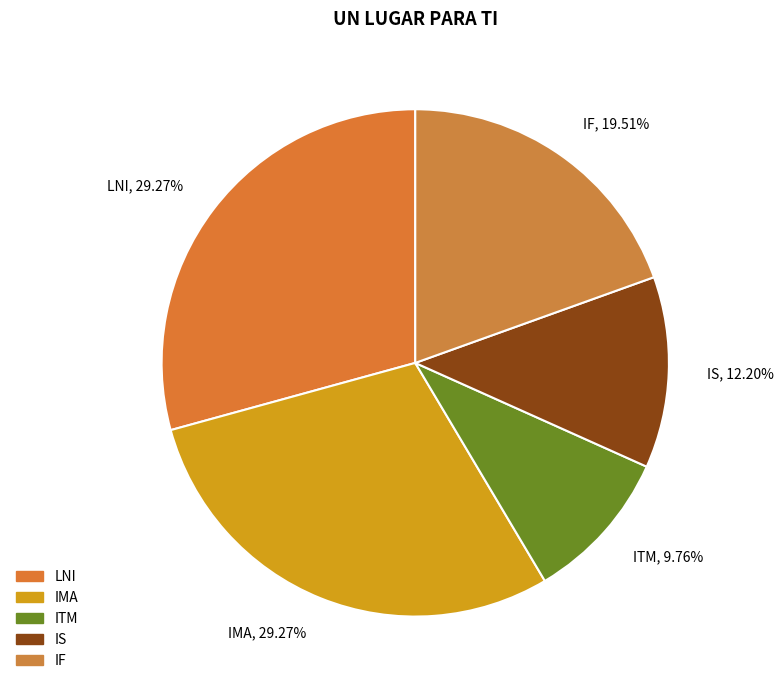

True or false: LNI accounts for 39% of the total.

False